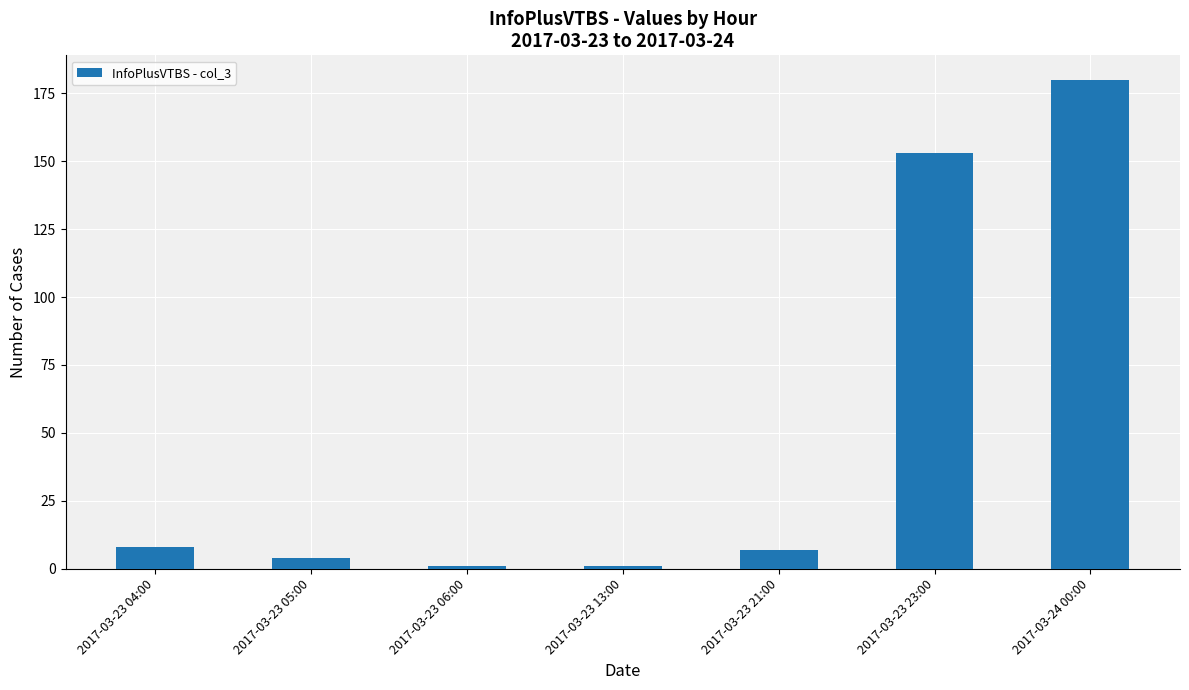

Reading right to left, transcribe all the data shown in this chart.

2017-03-24 00:00=180	2017-03-23 23:00=153	2017-03-23 21:00=7	2017-03-23 13:00=1	2017-03-23 06:00=1	2017-03-23 05:00=4	2017-03-23 04:00=8